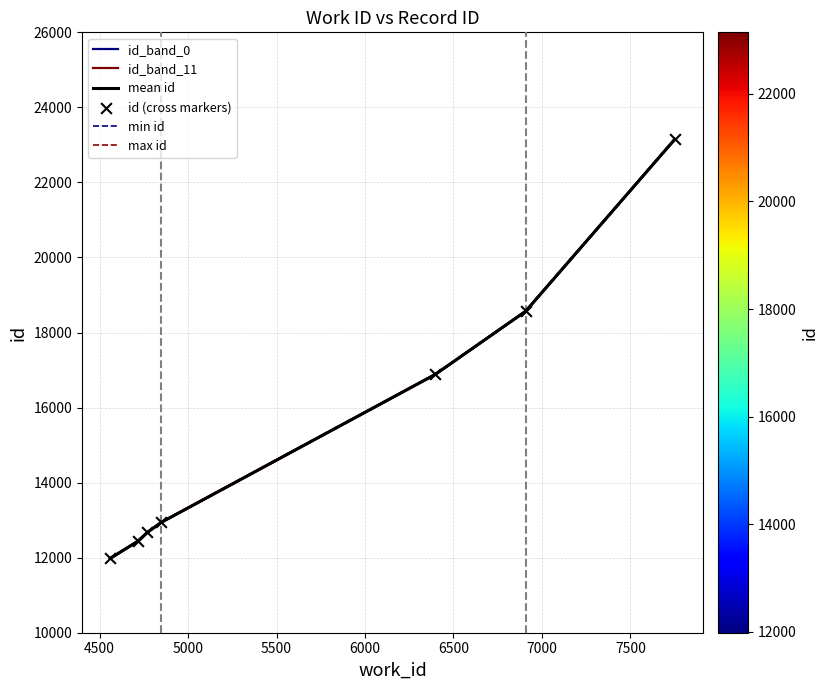

What is the total value across all series at 7000?

138870.0